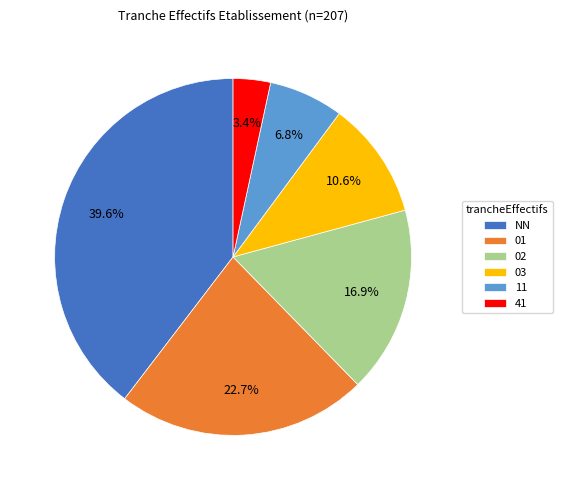

Does NN account for over 50% of the chart?

No